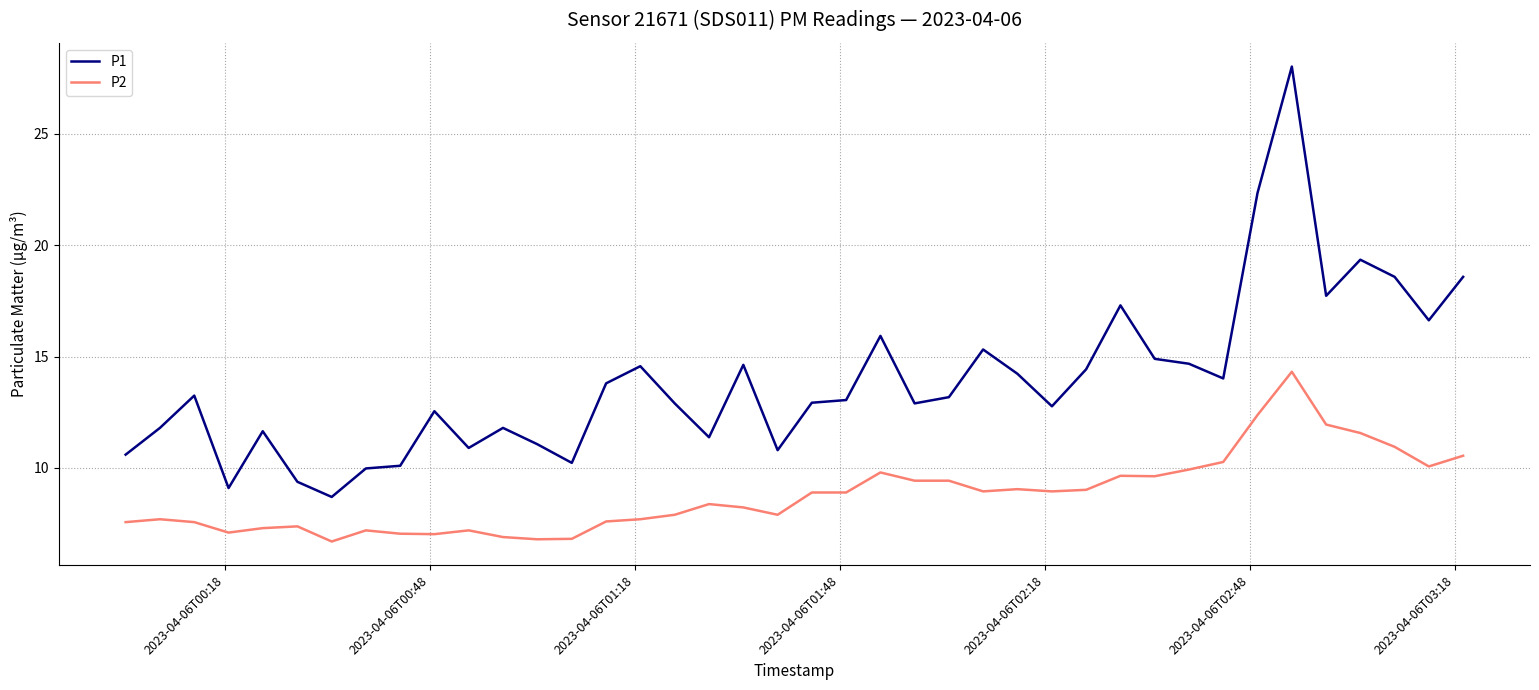

What is the highest value of the P2 series?

14.3